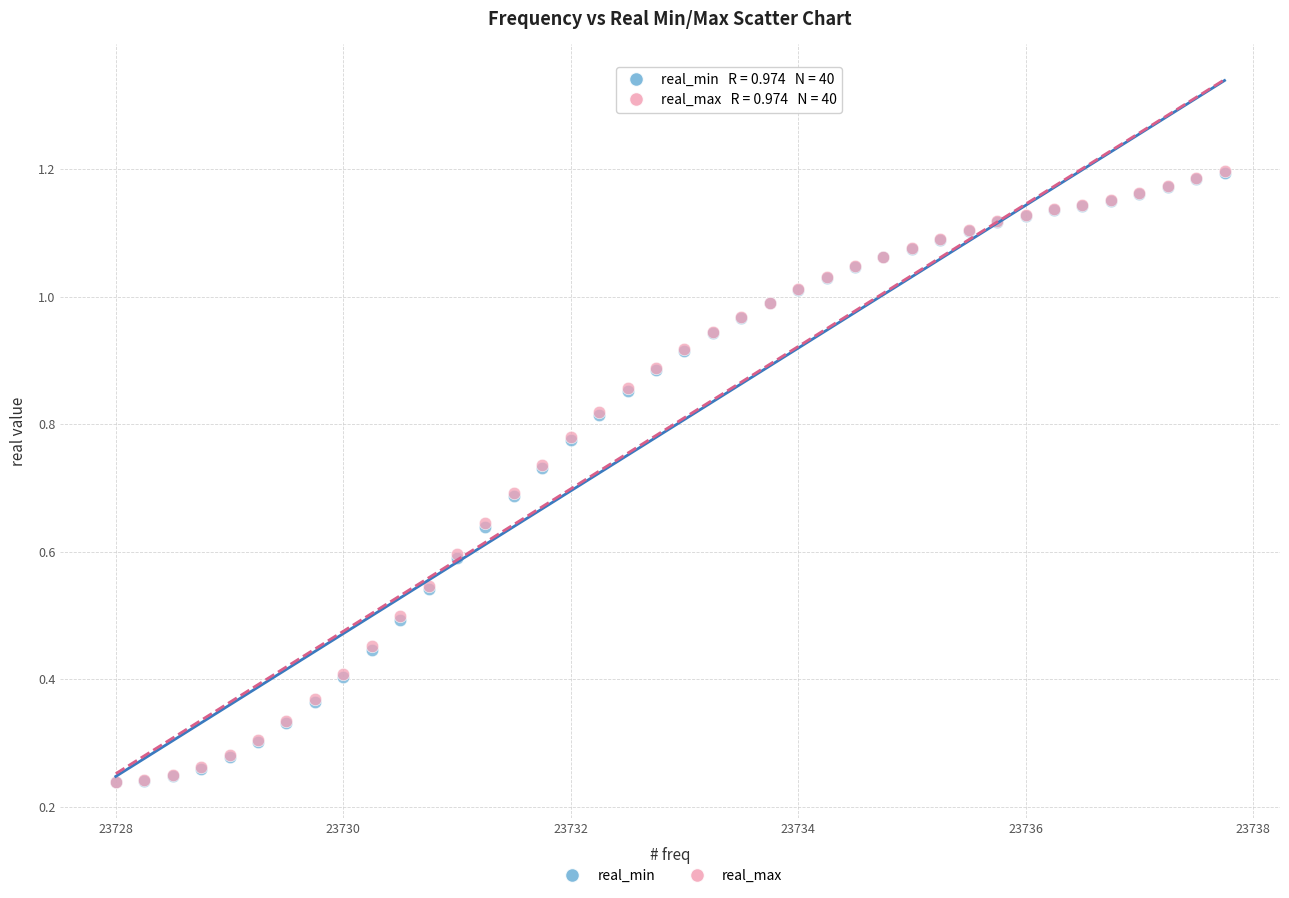

What are all the series names shown in the legend?

real_min, real_max